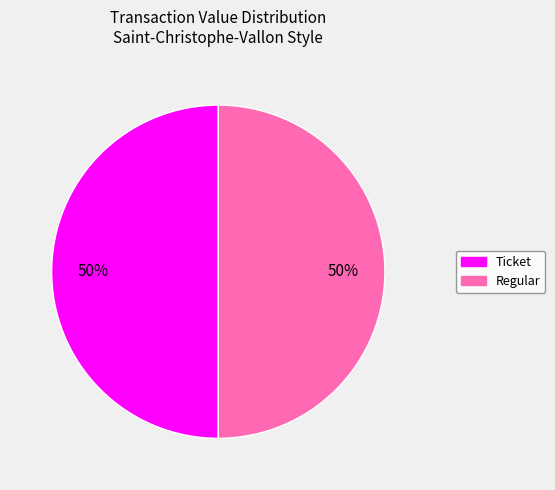

To the nearest percent, what portion does Regular represent?

50%